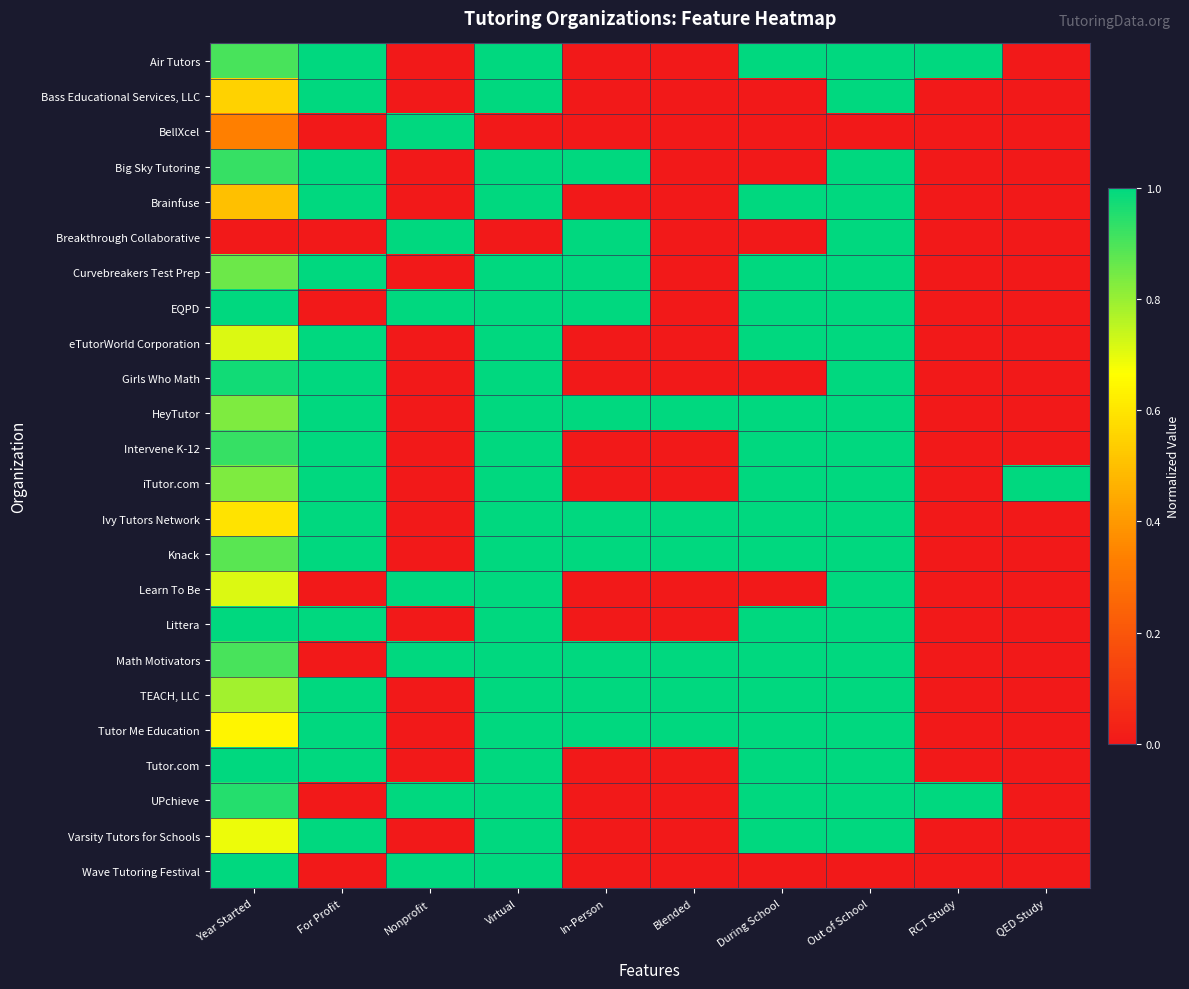

Rank the series by their maximum value, from highest to lowest.

Air Tutors, Bass Educational Services, LLC, BellXcel, Big Sky Tutoring, Brainfuse, Breakthrough Collaborative, Curvebreakers Test Prep, EQPD, eTutorWorld Corporation, Girls Who Math, HeyTutor, Intervene K-12, iTutor.com, Ivy Tutors Network, Knack, Learn To Be, Littera, Math Motivators, TEACH, LLC, Tutor Me Education, Tutor.com, UPchieve, Varsity Tutors for Schools, Wave Tutoring Festival